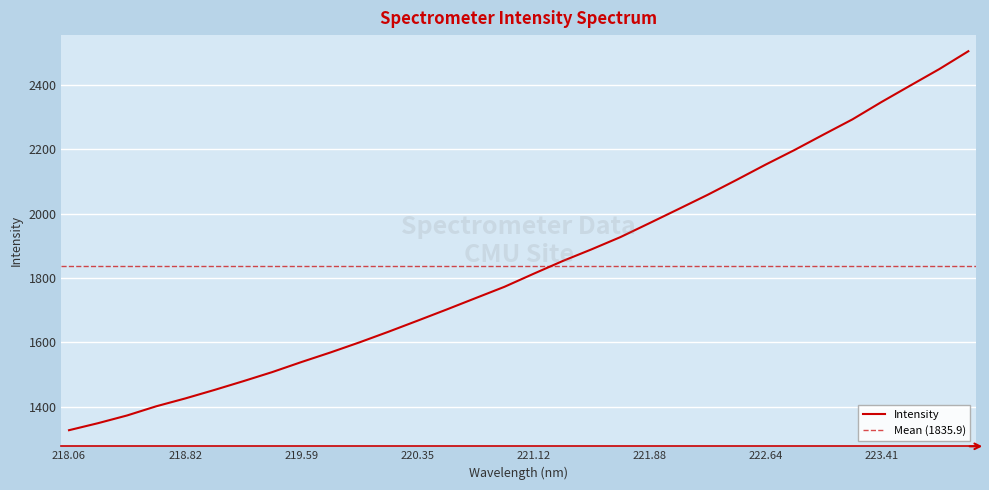

How many lines are shown in the chart?

1